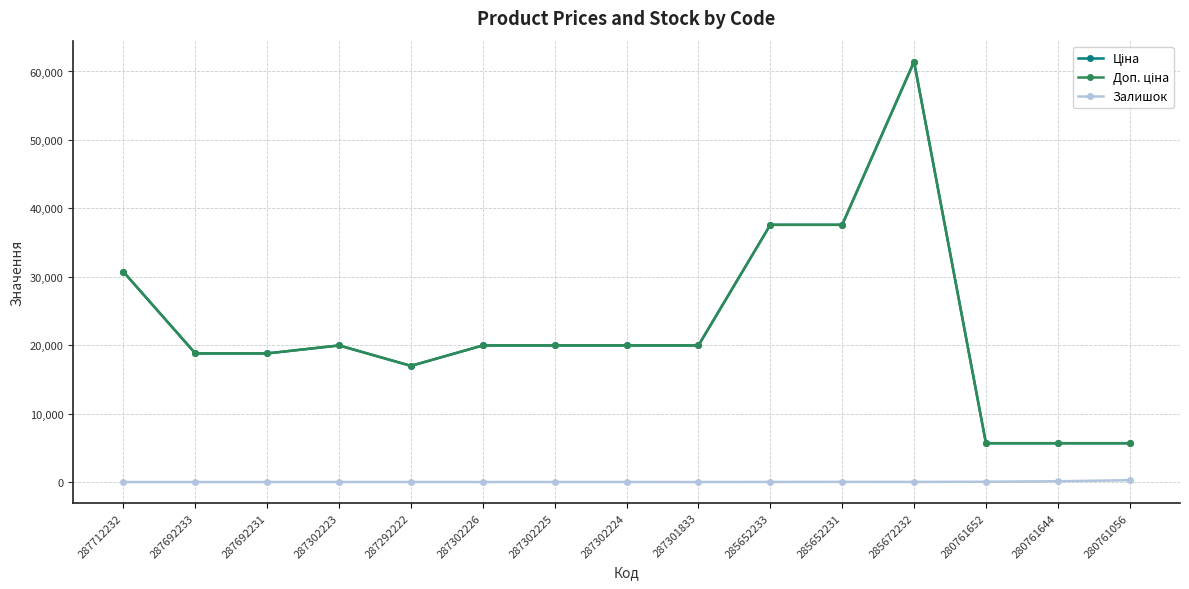

At which label does Ціна reach its peak?

285672232